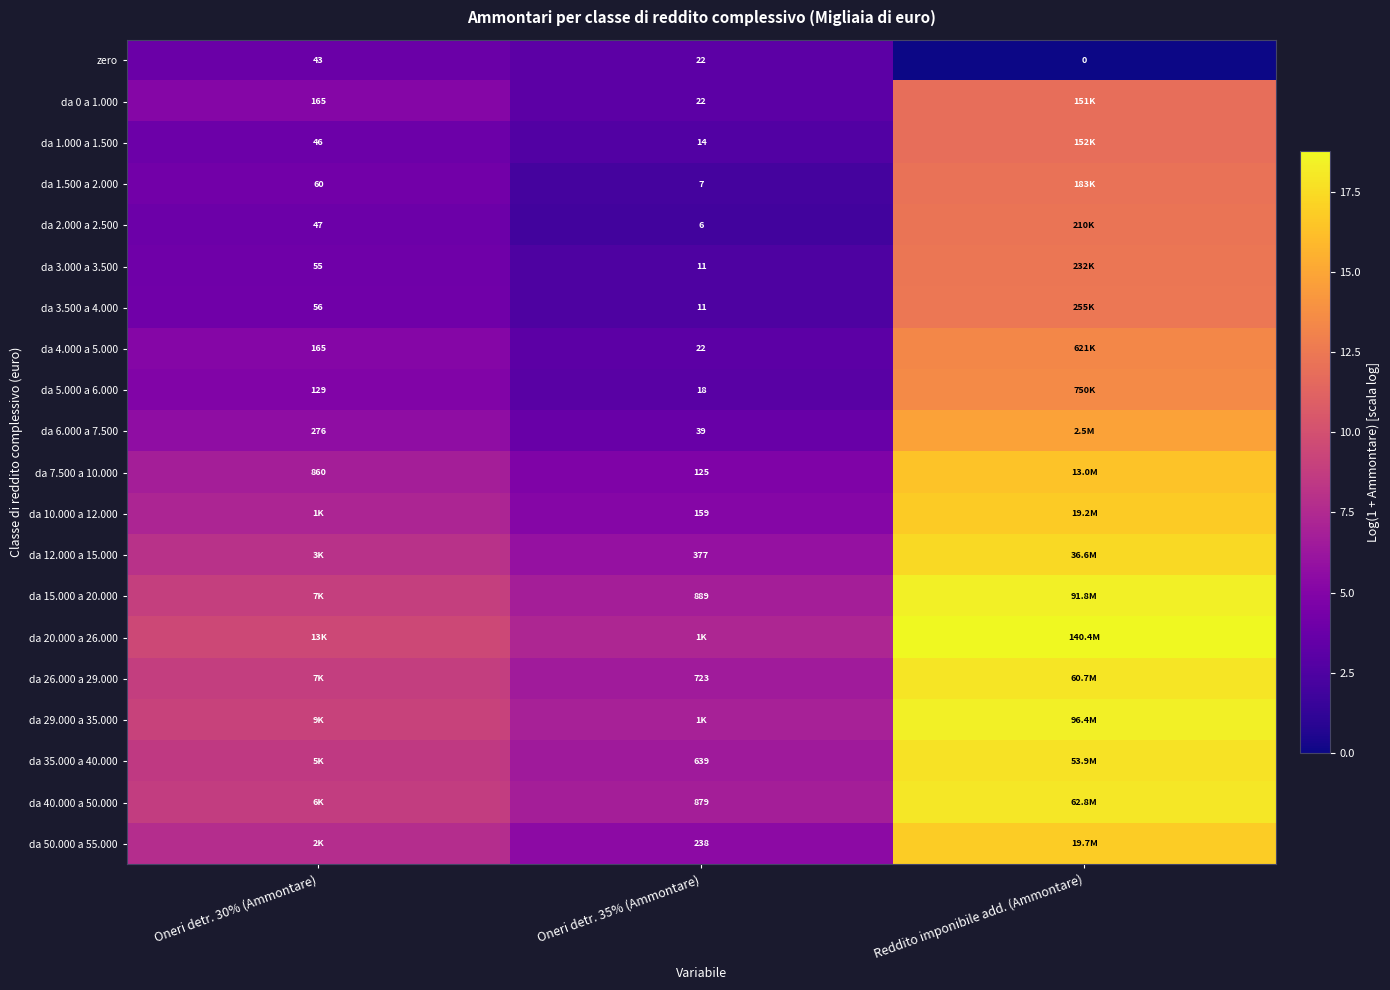

Is the value of da 50.000 a 55.000 at Oneri detr. 35% (Ammontare) greater than the value of da 0 a 1.000 at Oneri detr. 30% (Ammontare)?

Yes